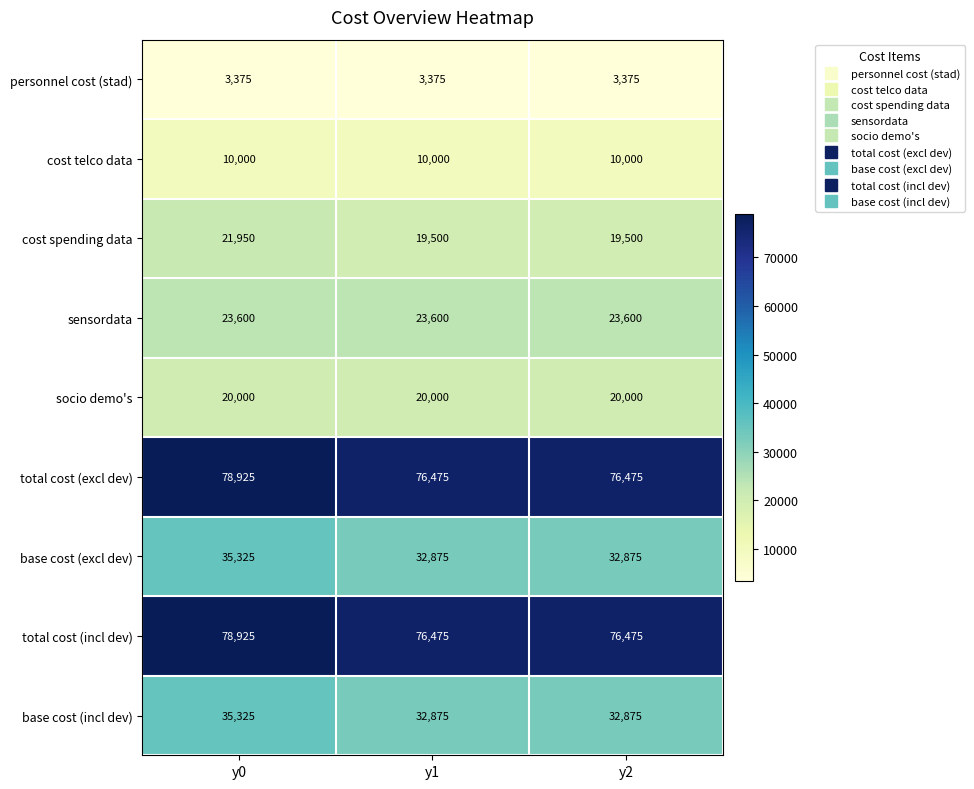

What is the maximum value shown in the chart?

78925